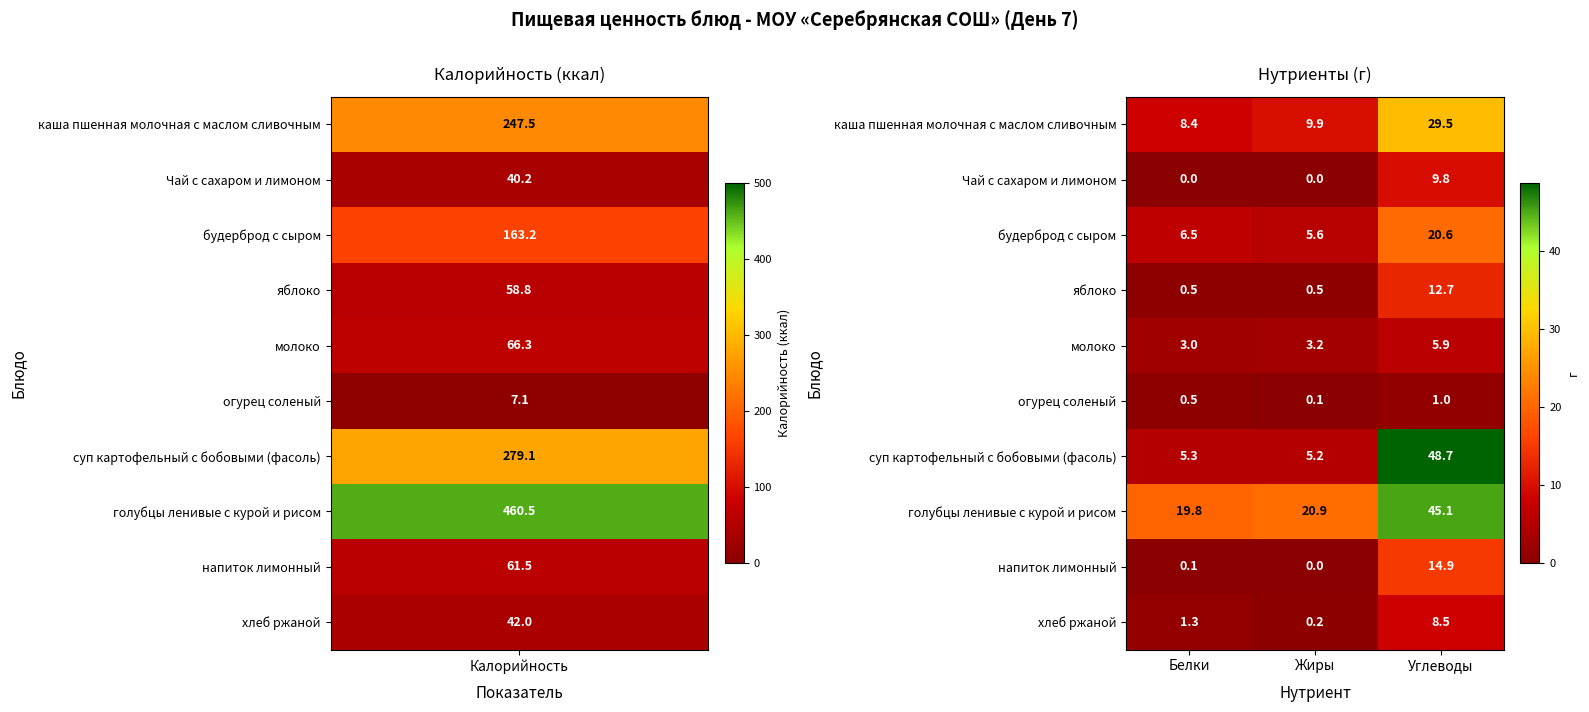

Is the value of суп картофельный с бобовыми (фасоль) at Жиры greater than the value of молоко at Белки?

Yes